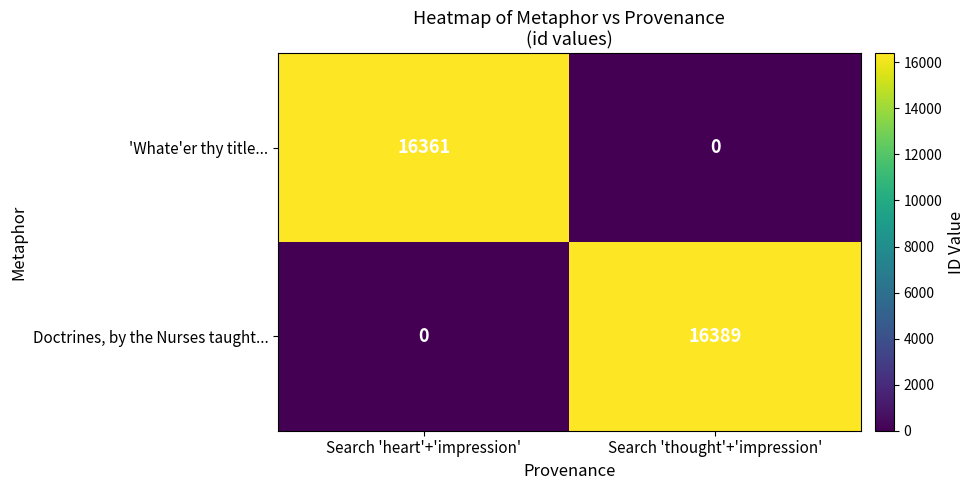

Rank the series by their maximum value, from highest to lowest.

Doctrines, by the Nurses taught..., 'Whate'er thy title...